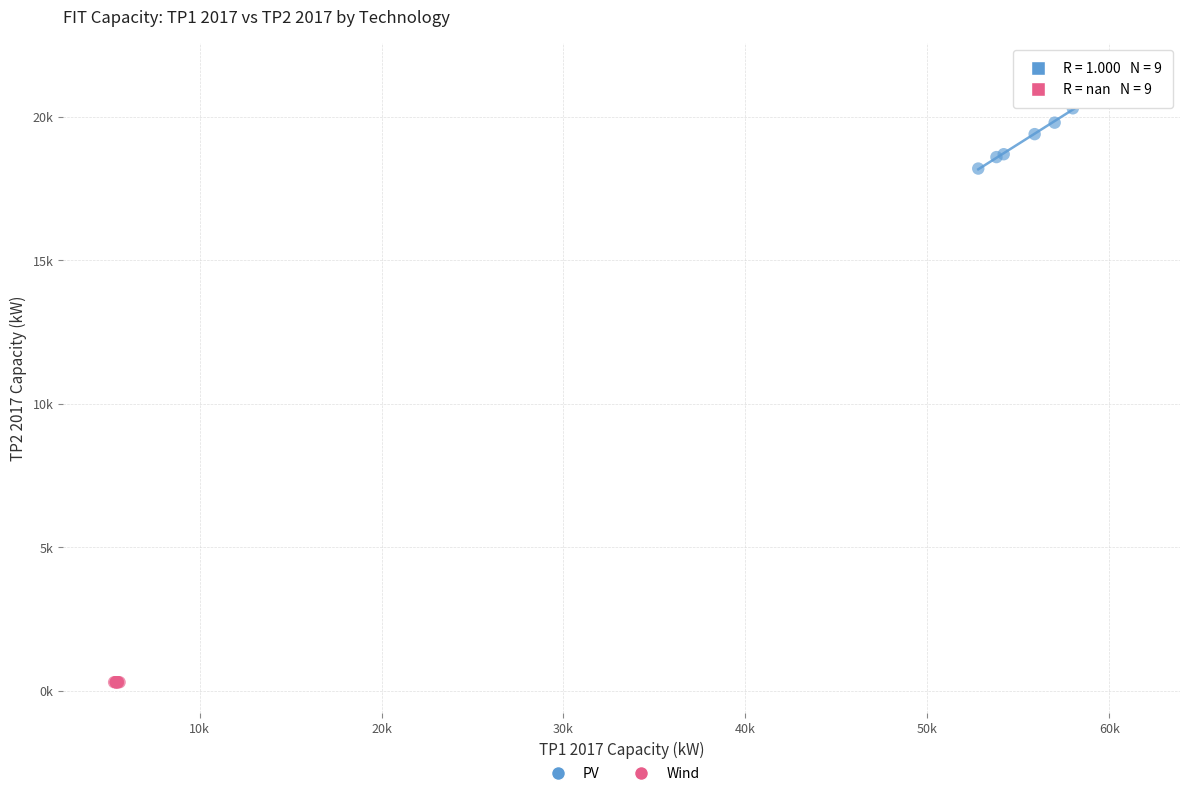

What are all the series names shown in the legend?

PV, Wind